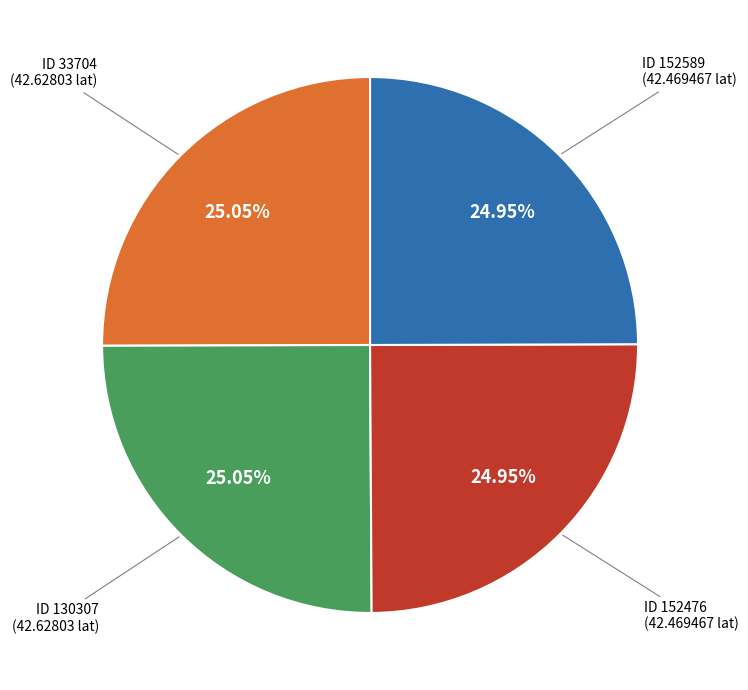

Does ID 130307 account for over 50% of the chart?

No